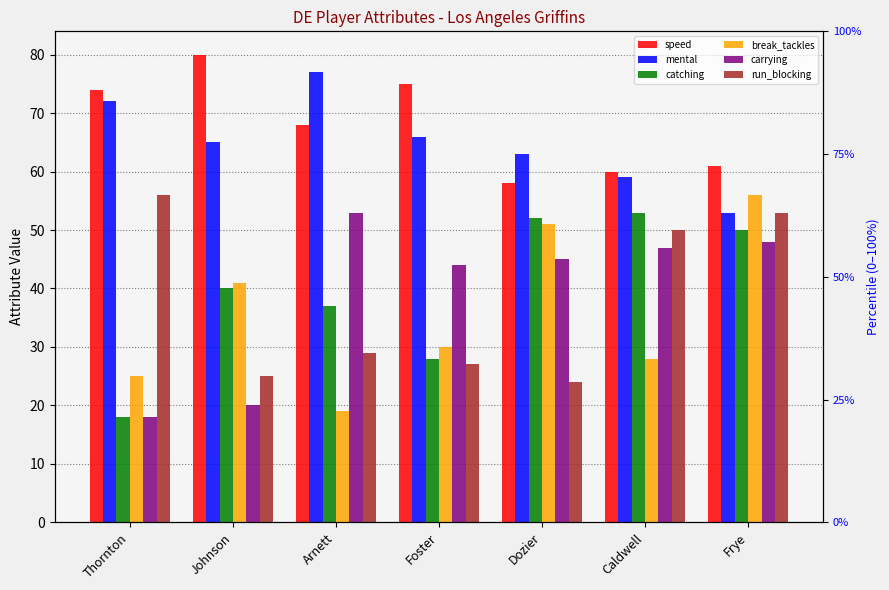

At Johnson, list the series in order from smallest to largest.

carrying, run_blocking, catching, break_tackles, mental, speed